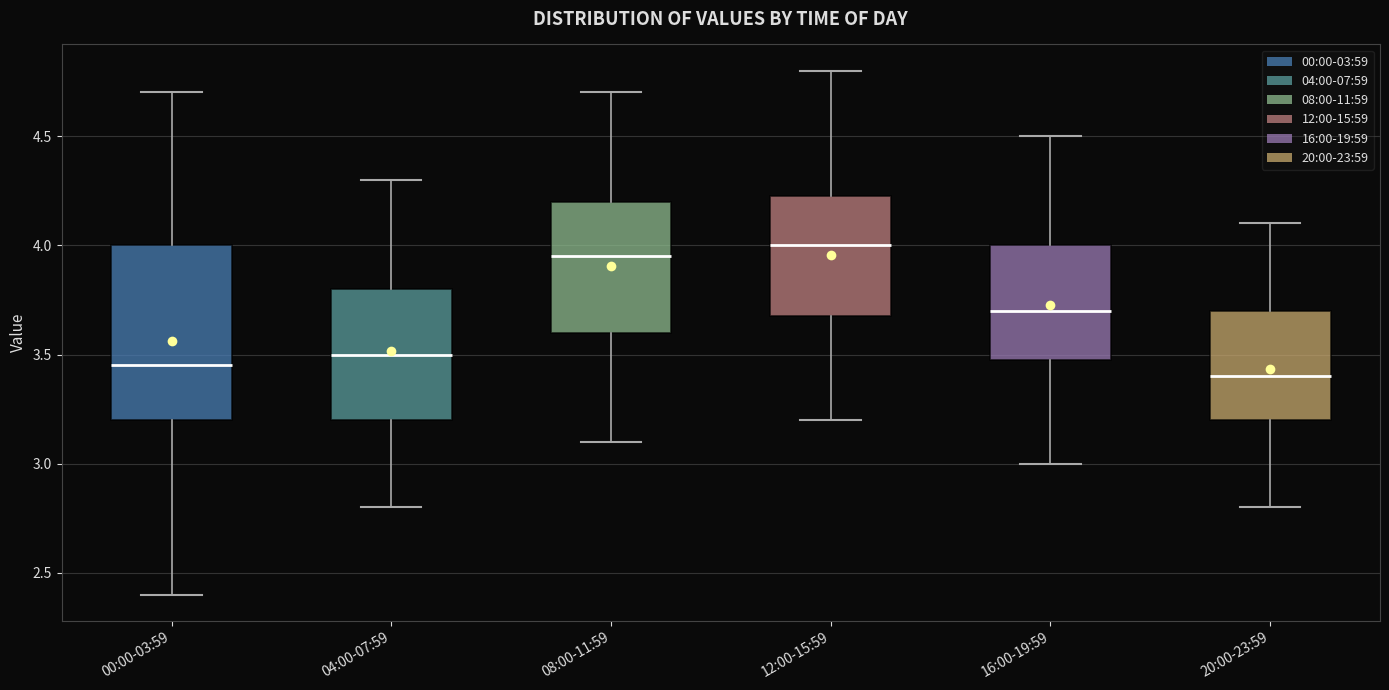

Where does the lower whisker of the box for 12:00-15:59 end on the y-axis? The values are not printed on the chart, so give them approximately, as read against the axis.

3.20